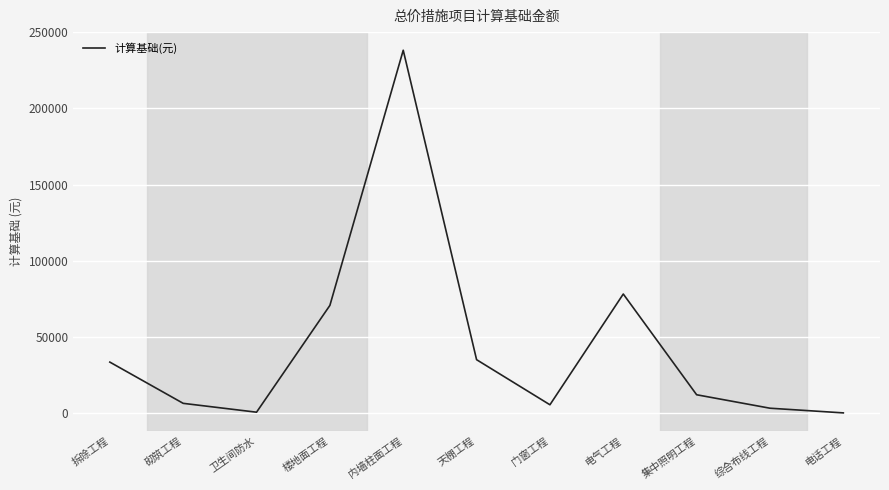

What is the difference between the maximum and second lowest values?

237571